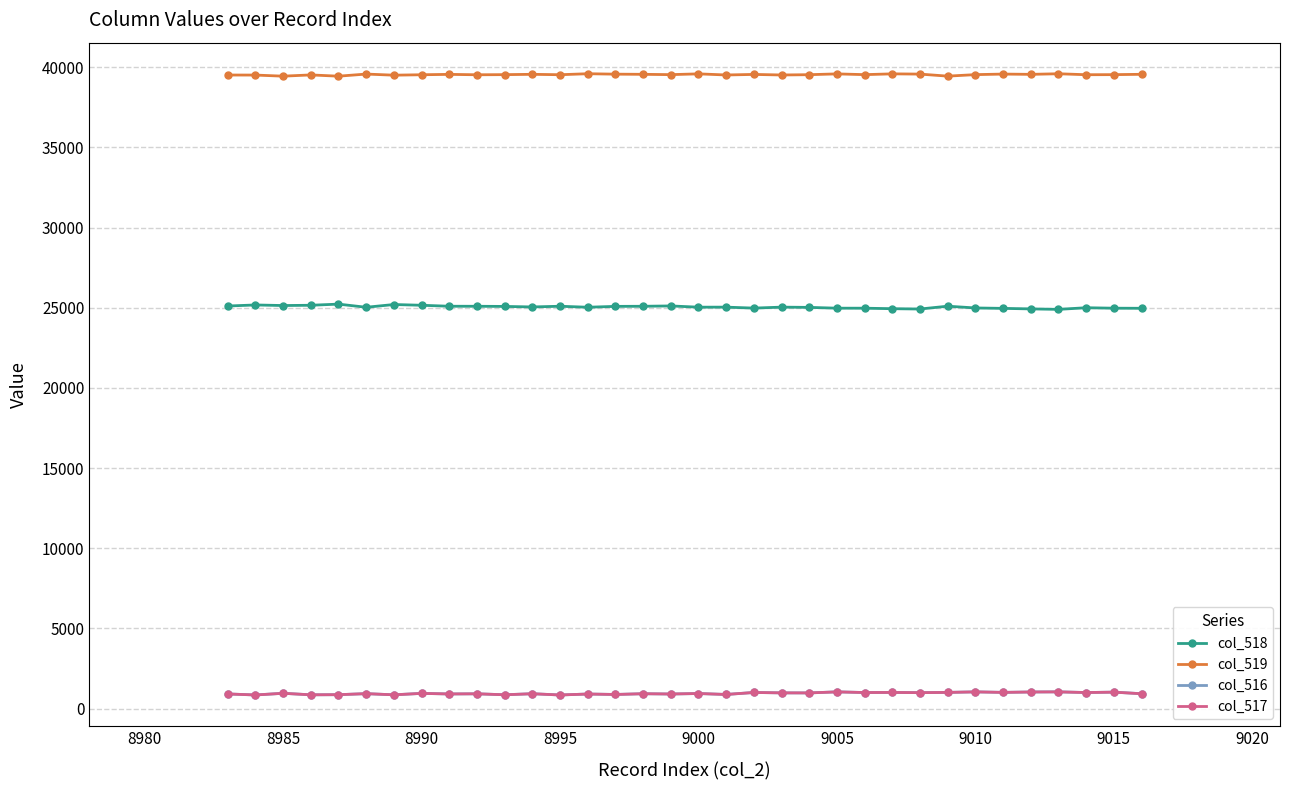

Which series has the largest total across all categories?

col_519